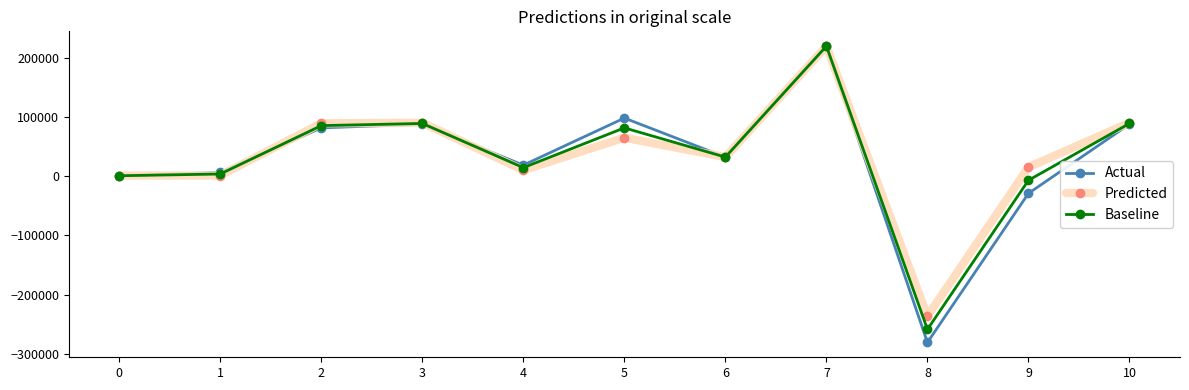

What is the minimum value shown in the chart?

-280758